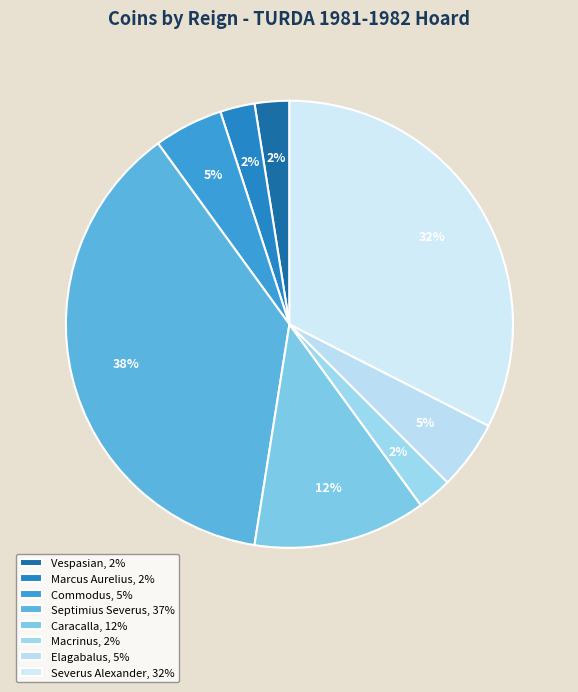

How many segments does this pie chart have?

8